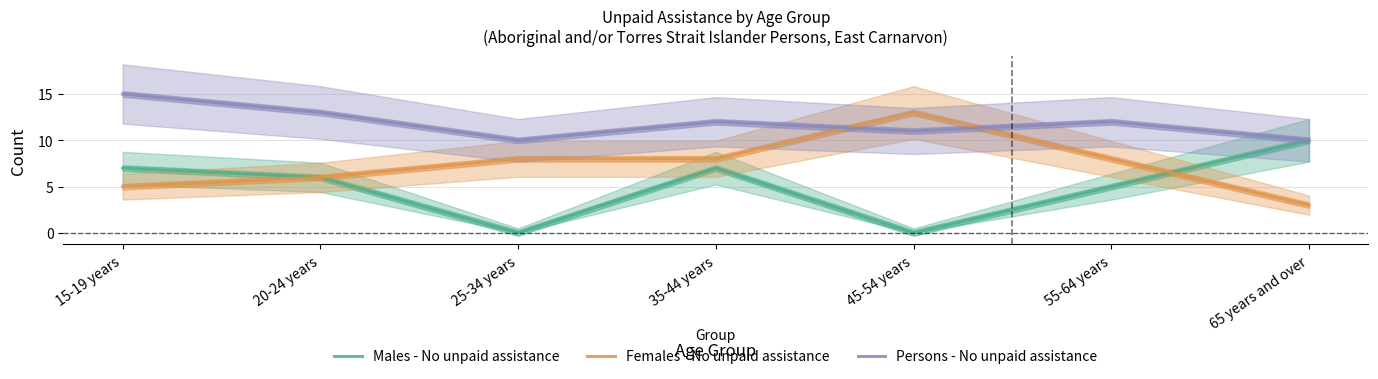

At which category does Persons - No unpaid assistance reach its first local peak?

35-44 years